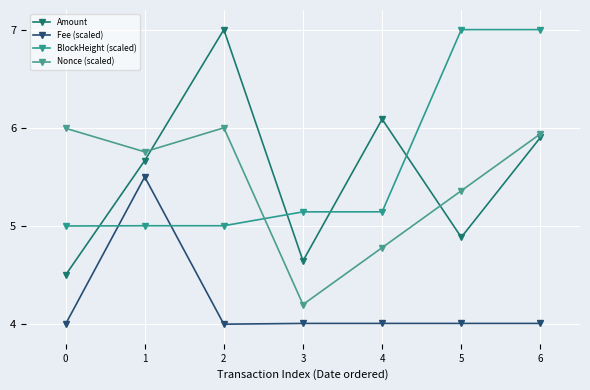

At which category is the sum across all series the highest?

6